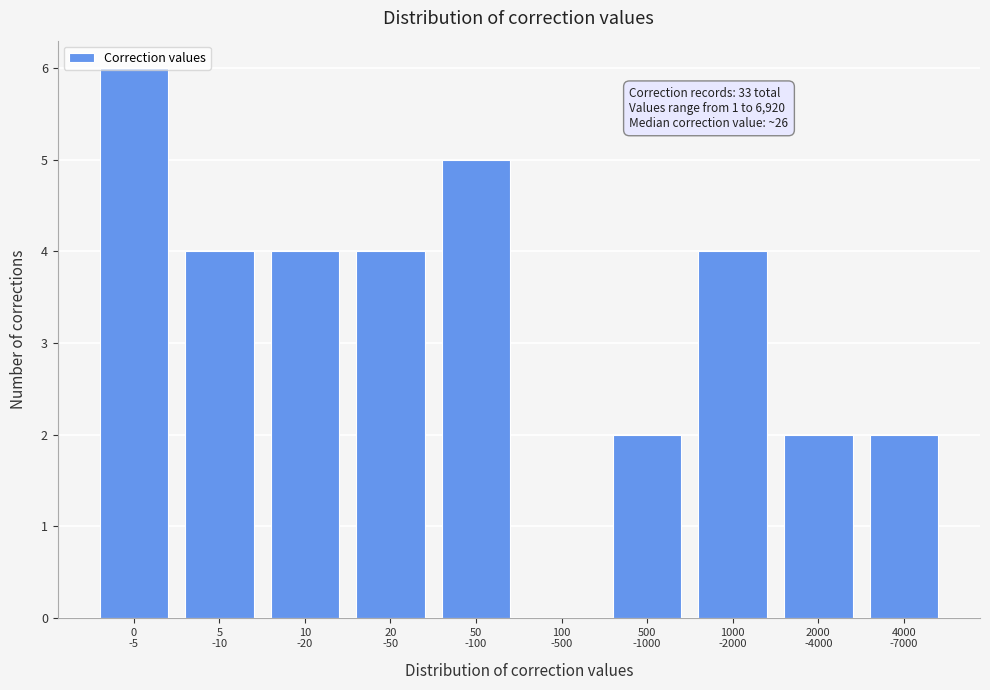

What is the sum of all values?

33